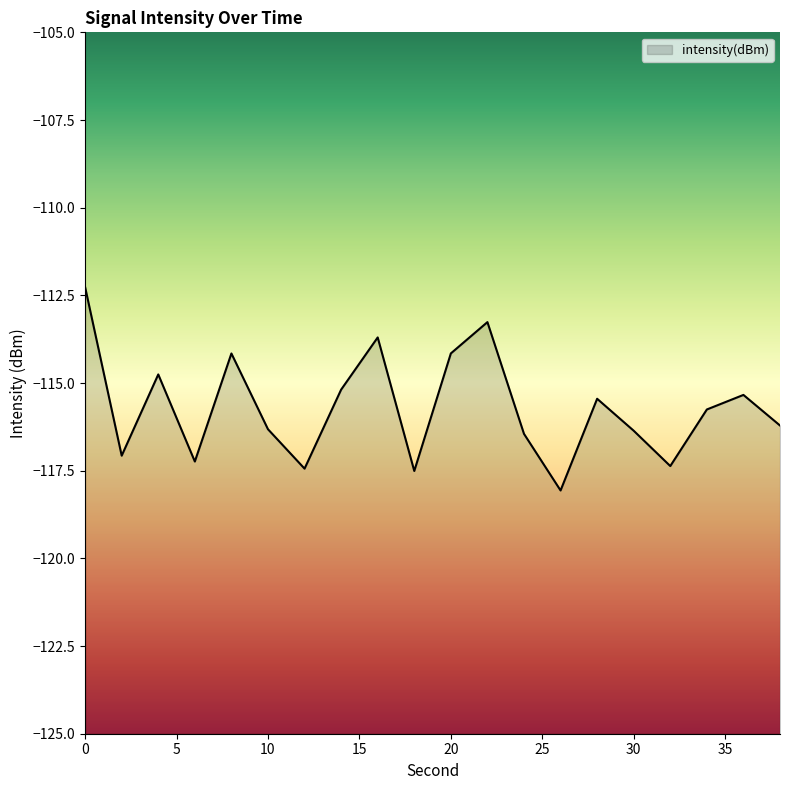

Is it true that the value at 0 is -201.0?

False